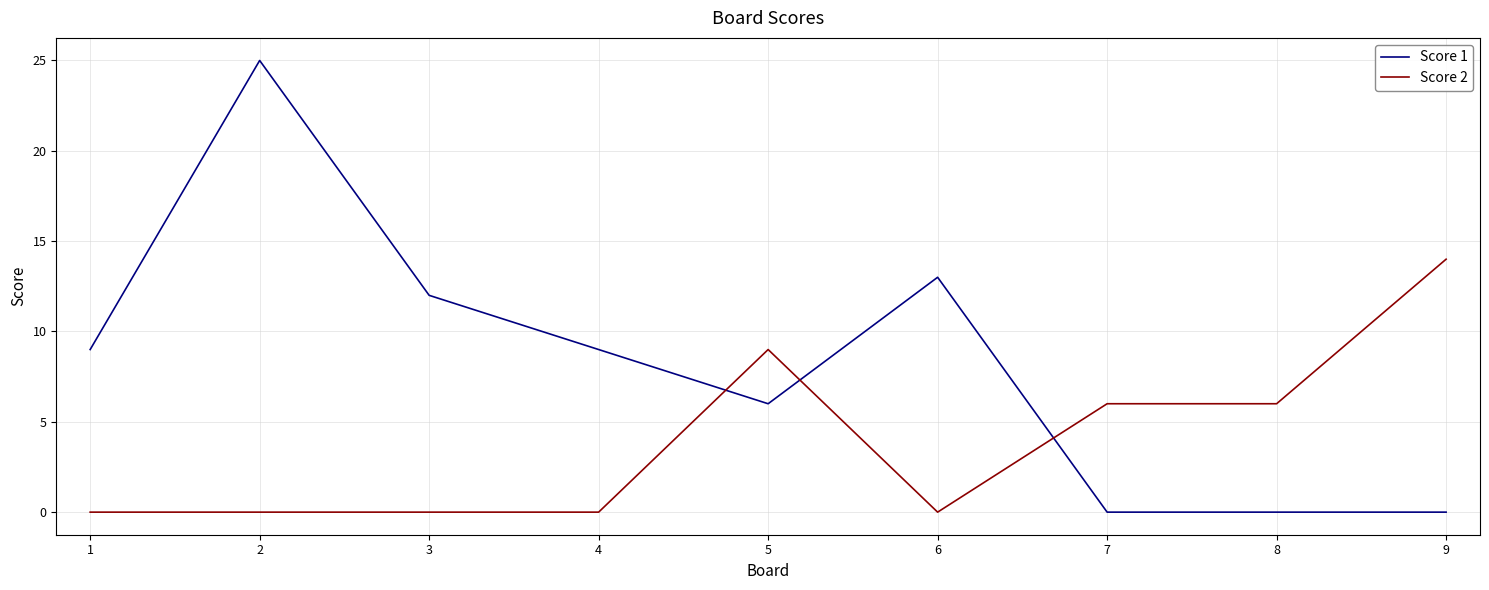

Which series has the largest total across all categories?

Score 1